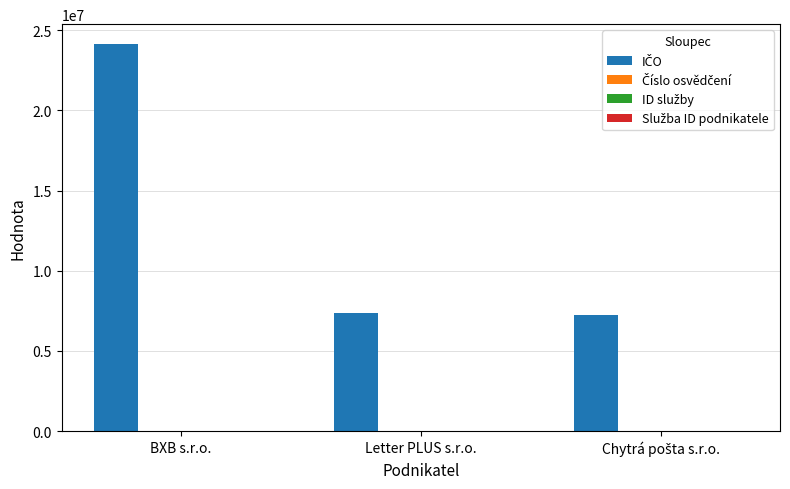

At which category is the sum across all series the highest?

BXB s.r.o.